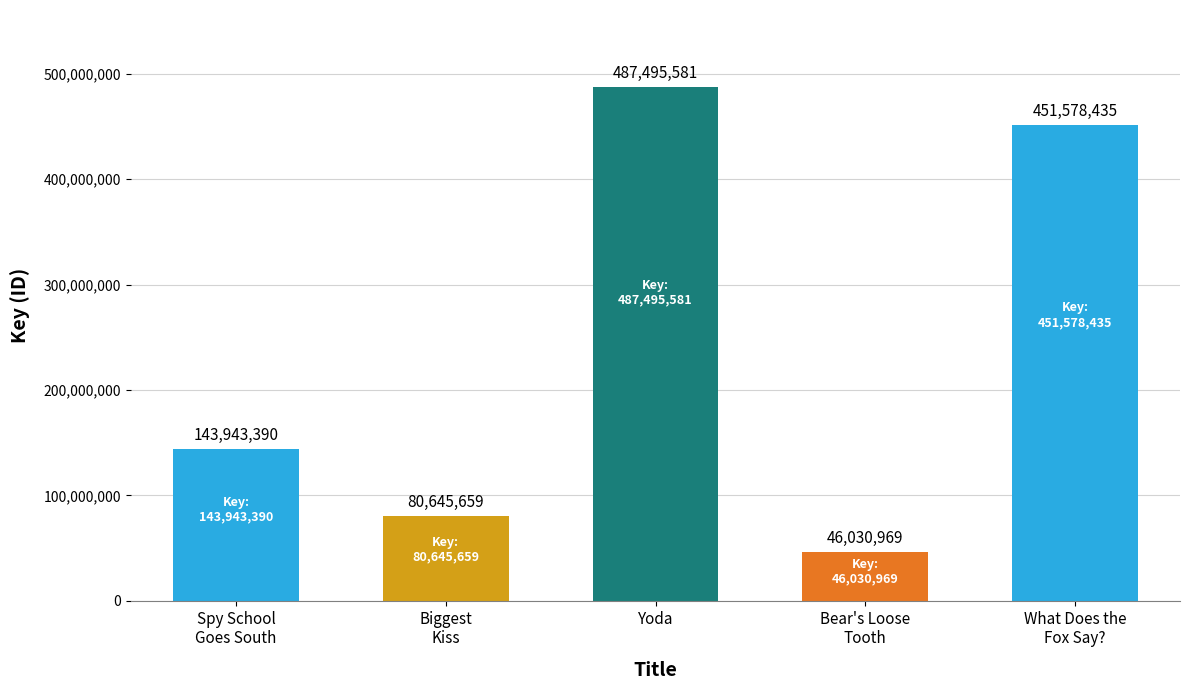

Reading left to right, list all the values displayed in this chart.

143943390	80645659	487495581	46030969	451578435